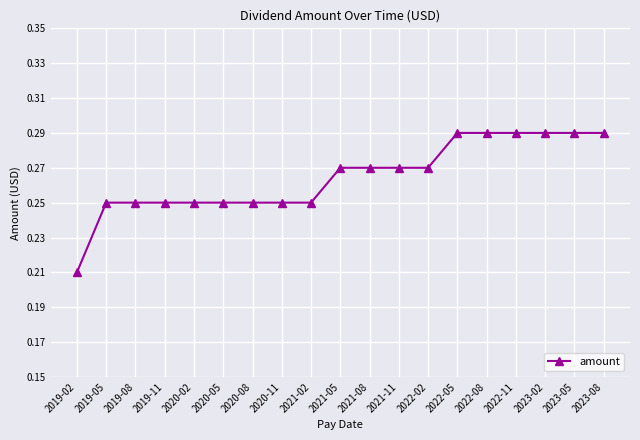

Count the values in the range 0 to 1.

19